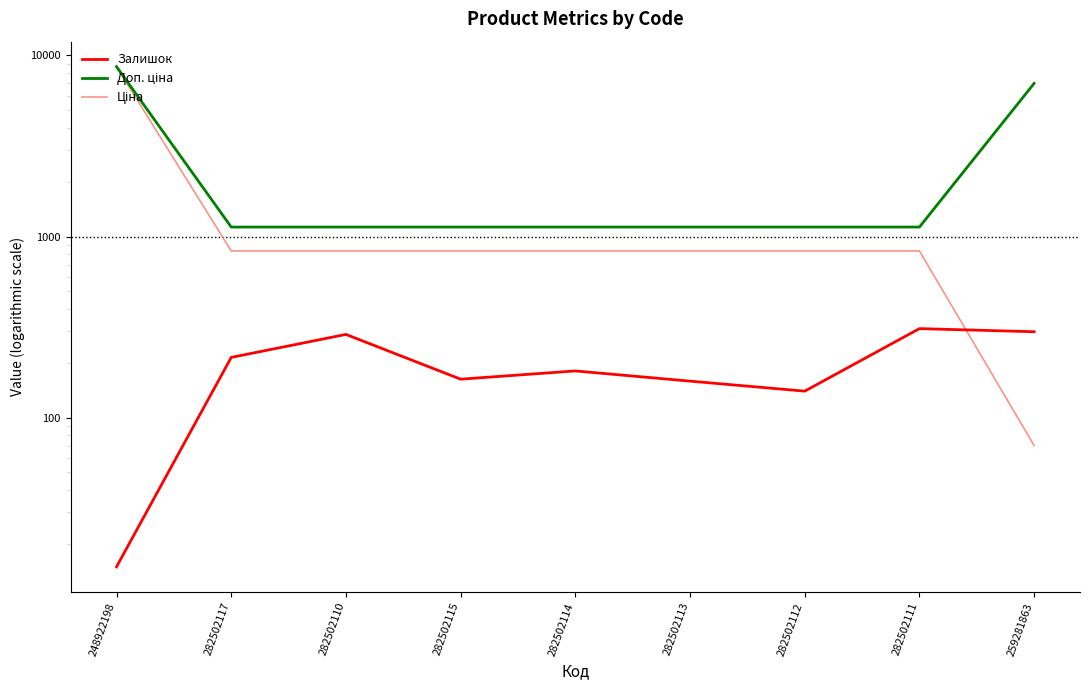

What are all the series names shown in the legend?

Залишок, Доп. ціна, Ціна